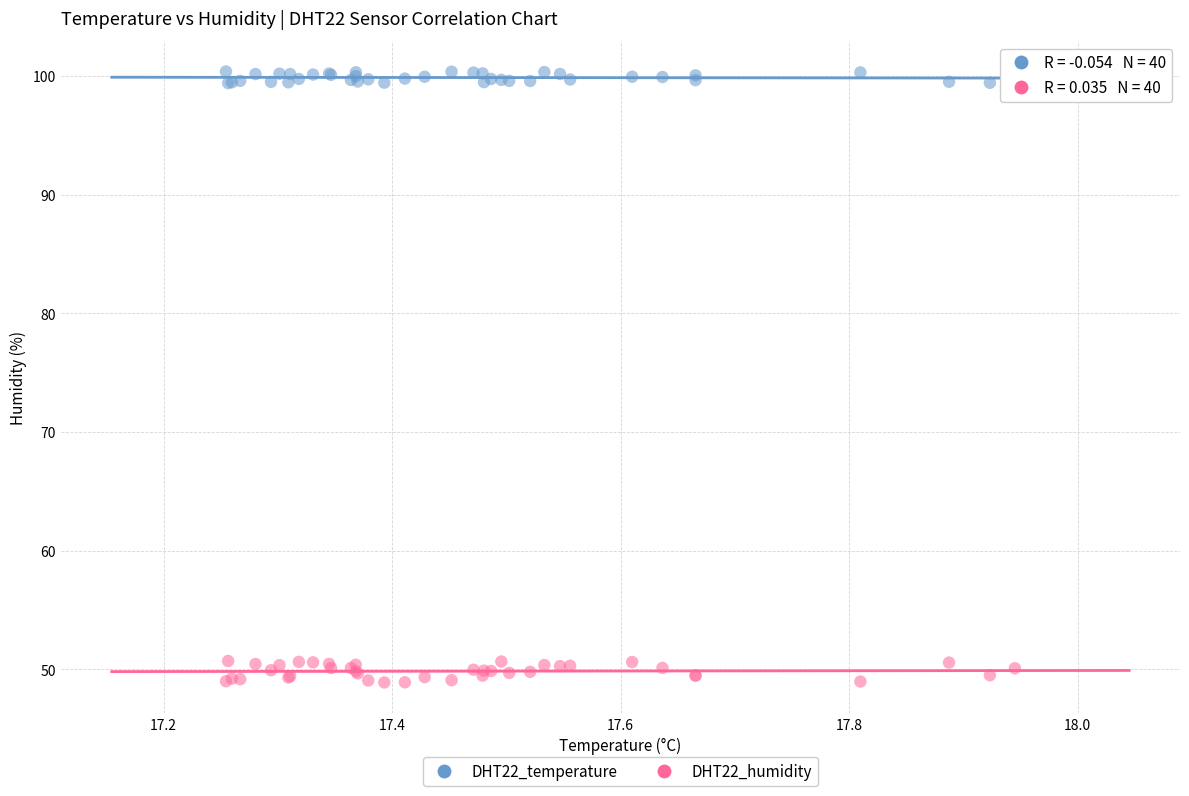

Which series reaches the minimum Y coordinate?

DHT22_humidity